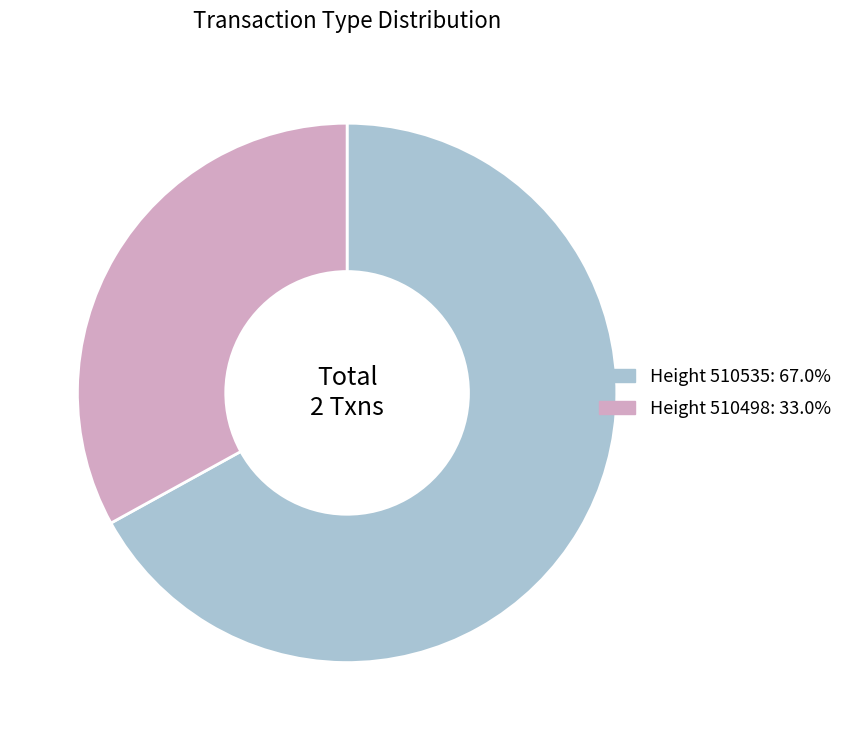

Is there any slice that represents more than half of the pie?

Yes